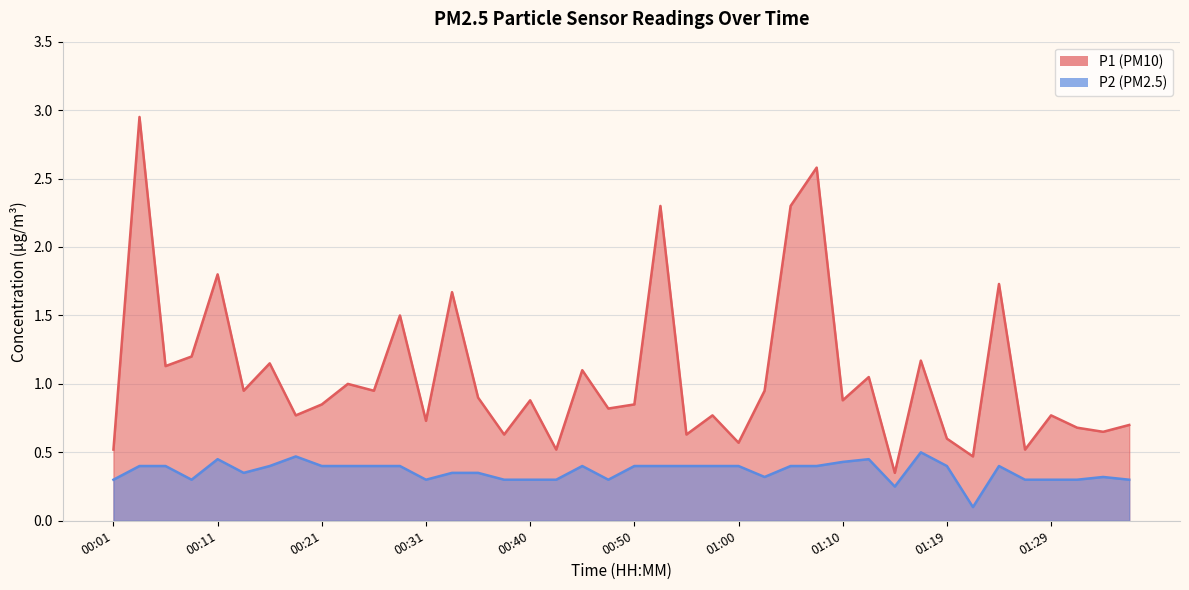

What is the difference between the highest and lowest values at 01:05?

1.9